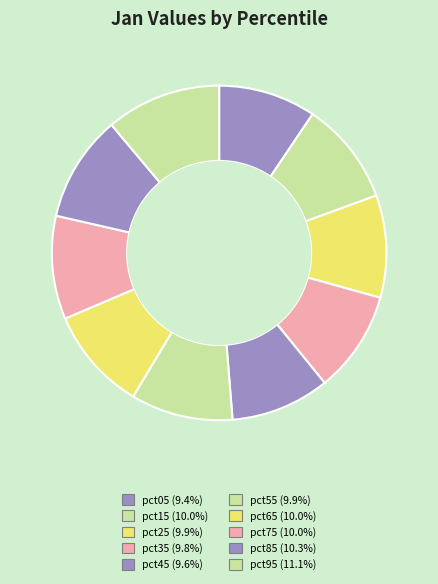

Do pct65 and pct25 together represent more than half of the pie?

No